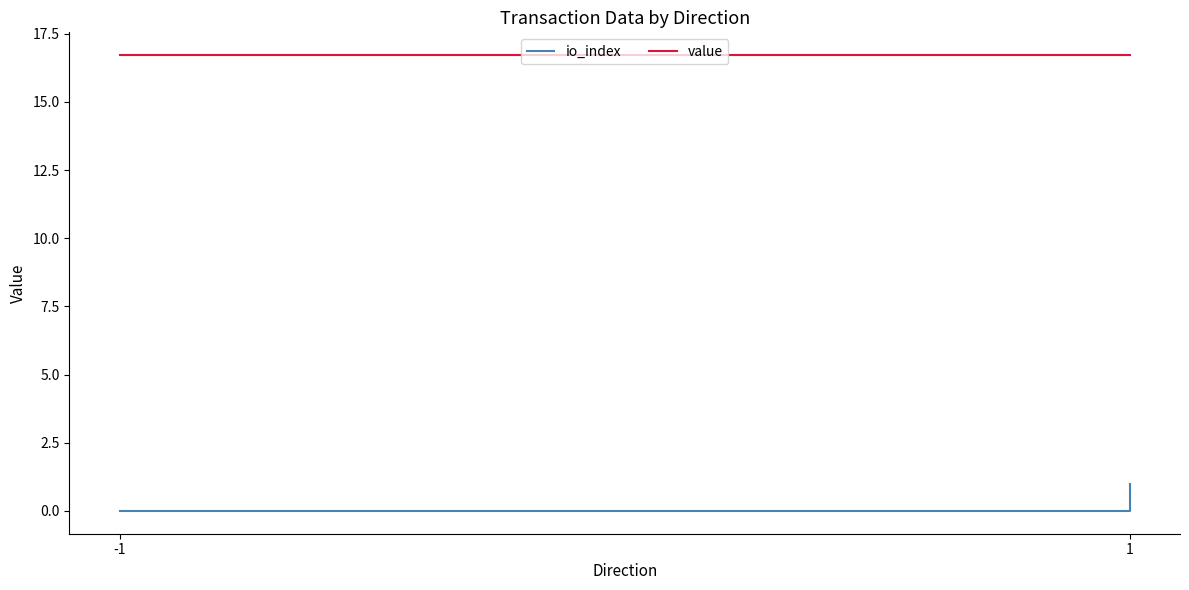

How many data points does each series have?

4